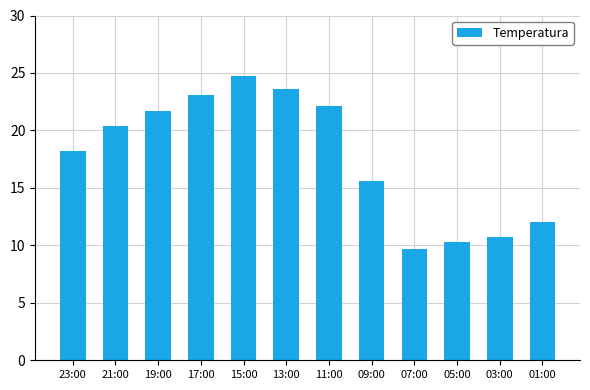

What is the label of the 9th bar from the right?

17:00